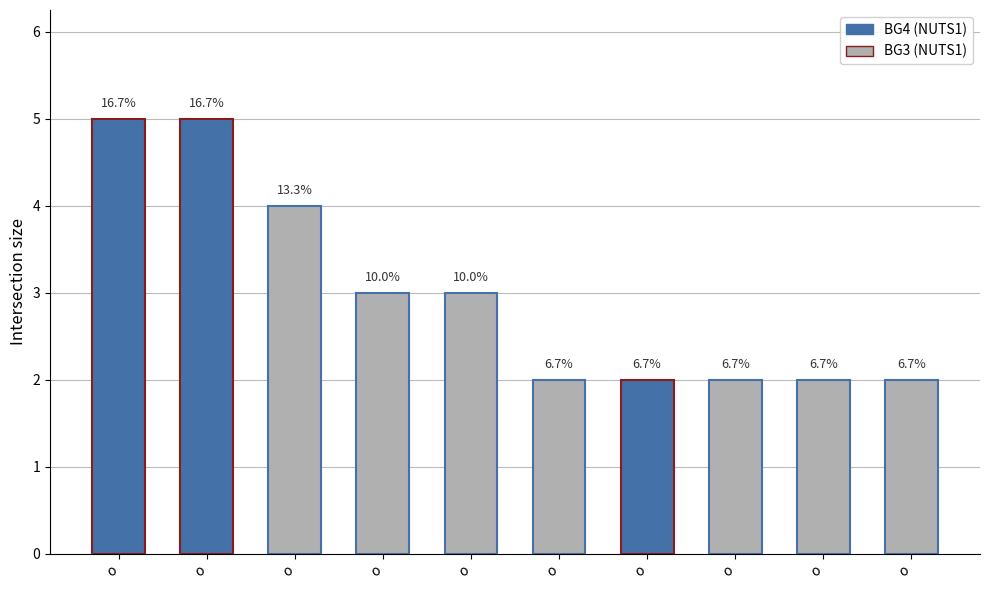

What is the label of the 5th bar from the right?

о